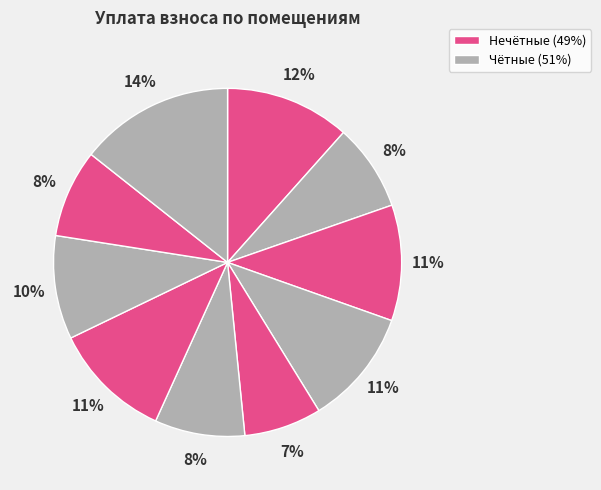

How many slices are in this pie chart?

10